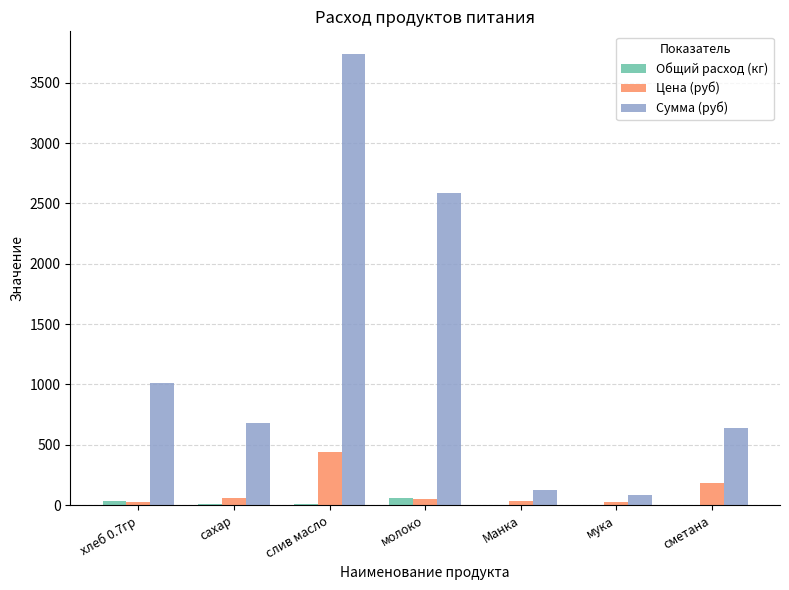

Between хлеб 0.7гр and слив масло, which series saw the biggest shift?

Сумма (руб)